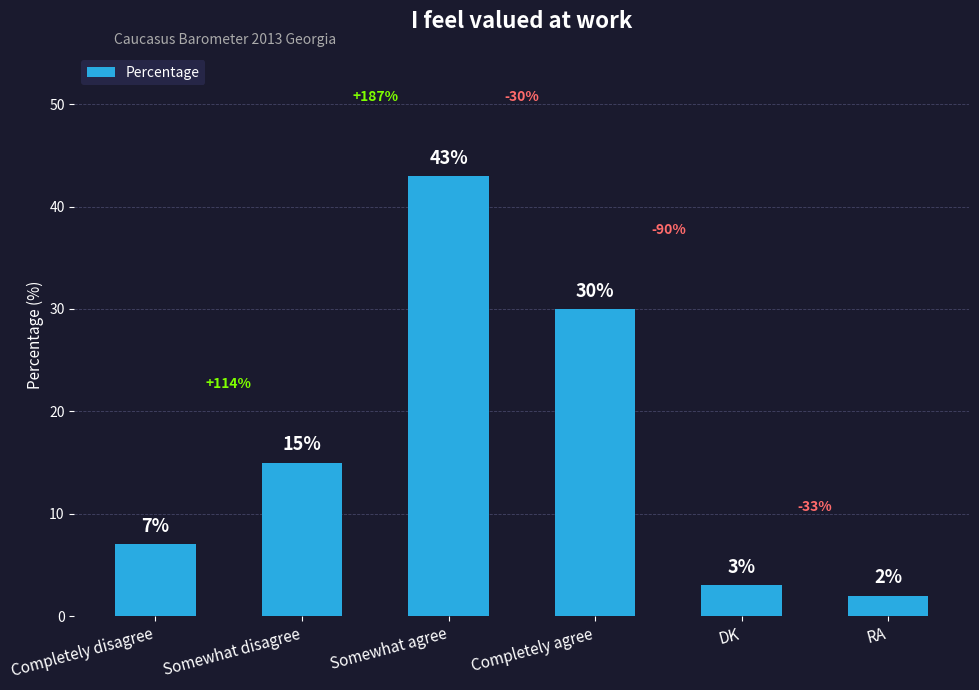

How many bars are there in total?

6